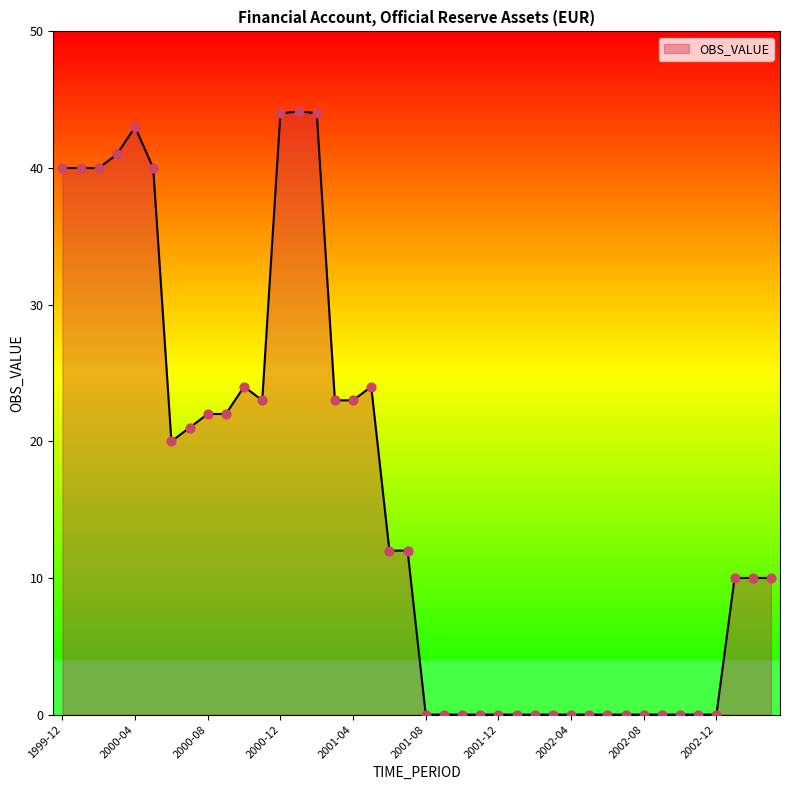

What is the maximum value shown in the chart?

44.1